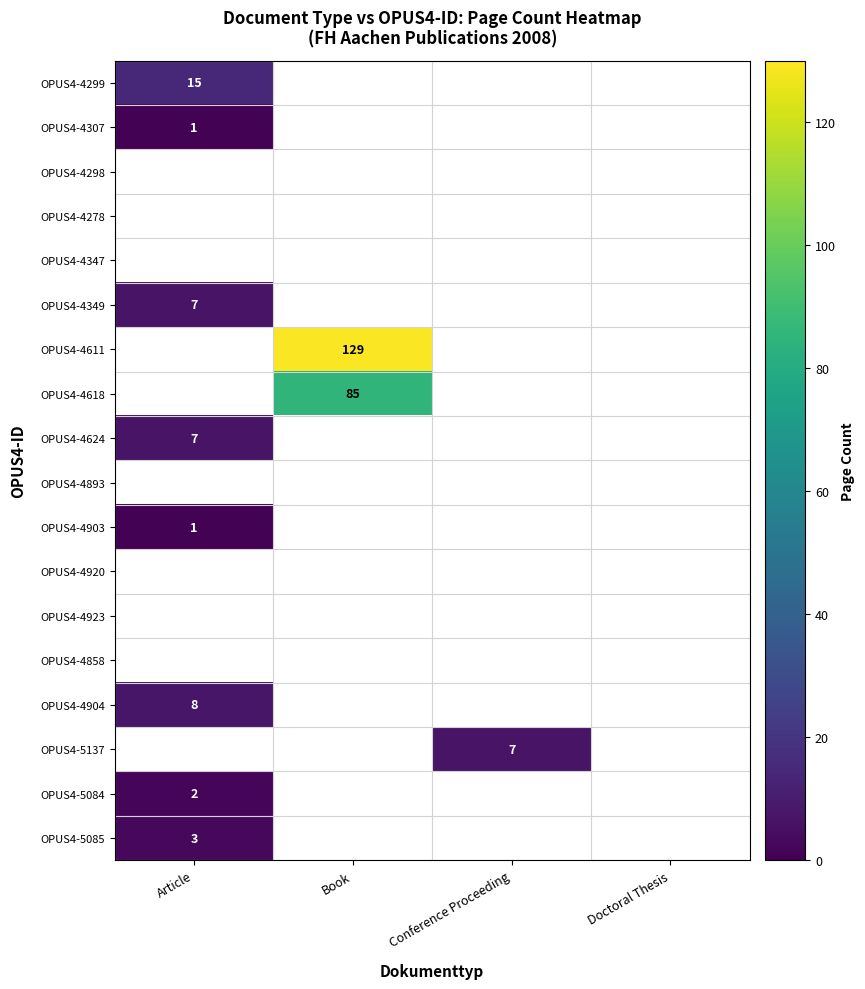

Is it true that OPUS4-5085 equals 3 at Article?

True